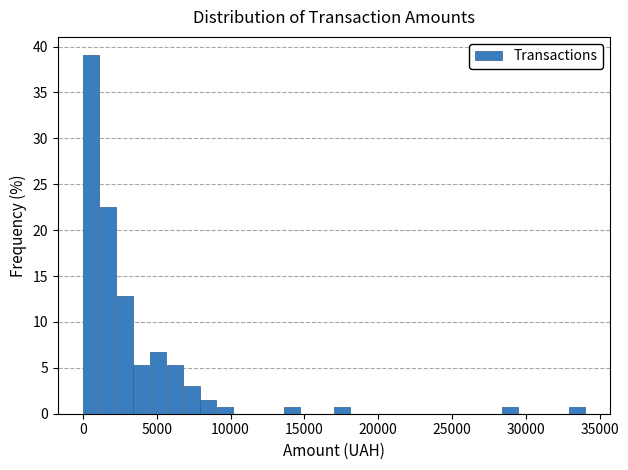

Around what value on the x-axis is the tallest bar? Give the approximate position of its centre, as read against the axis.

500